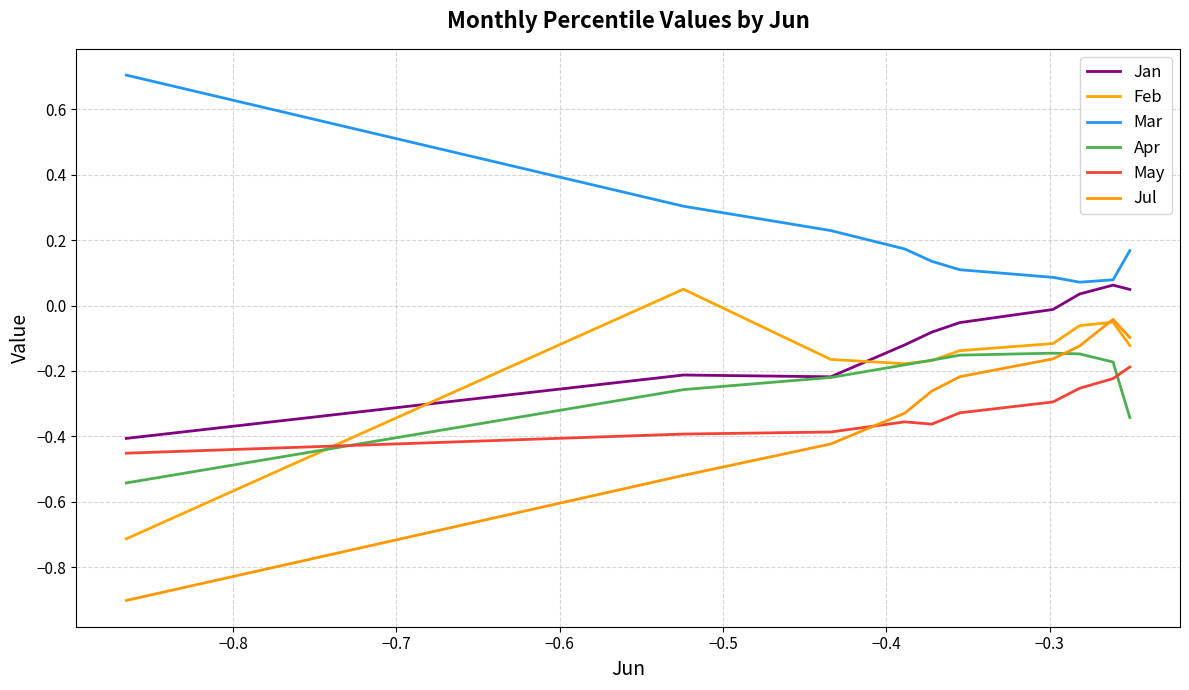

True or false: Mar has more than 1 points higher than both neighbors.

False